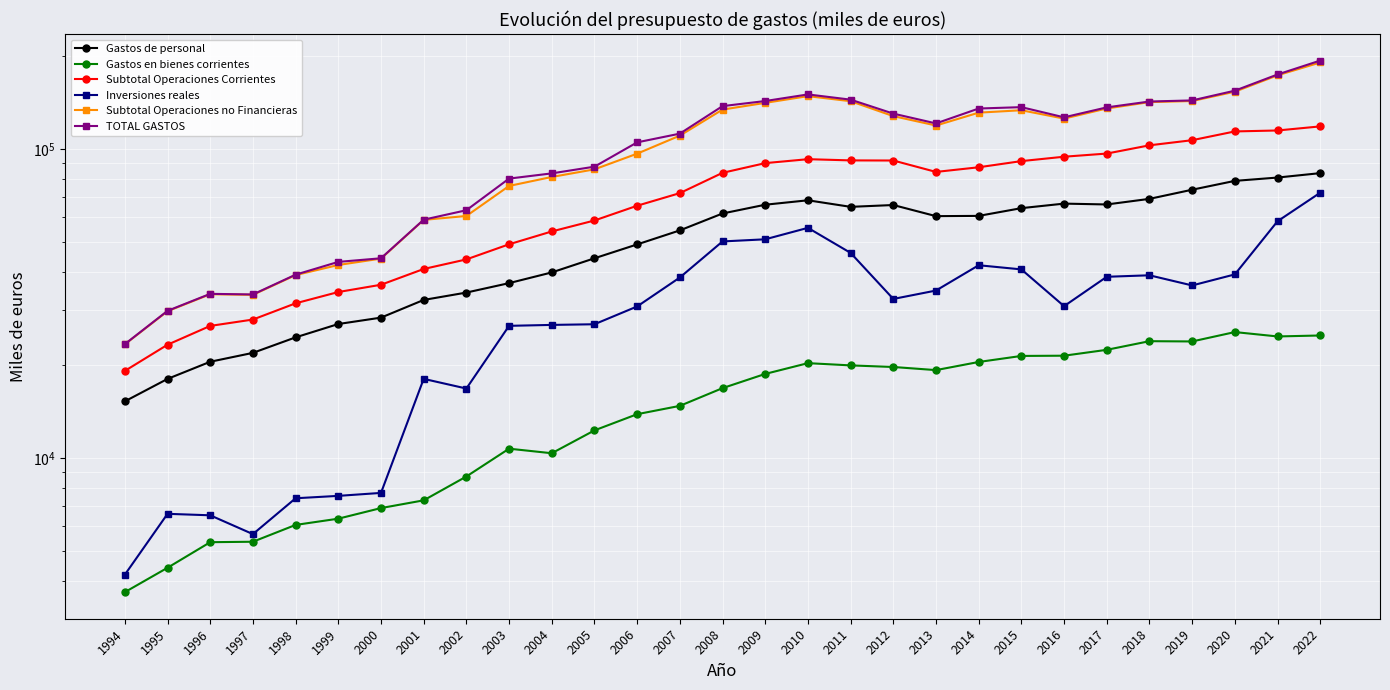

Which has a higher value, 2021 or 2019?

2021